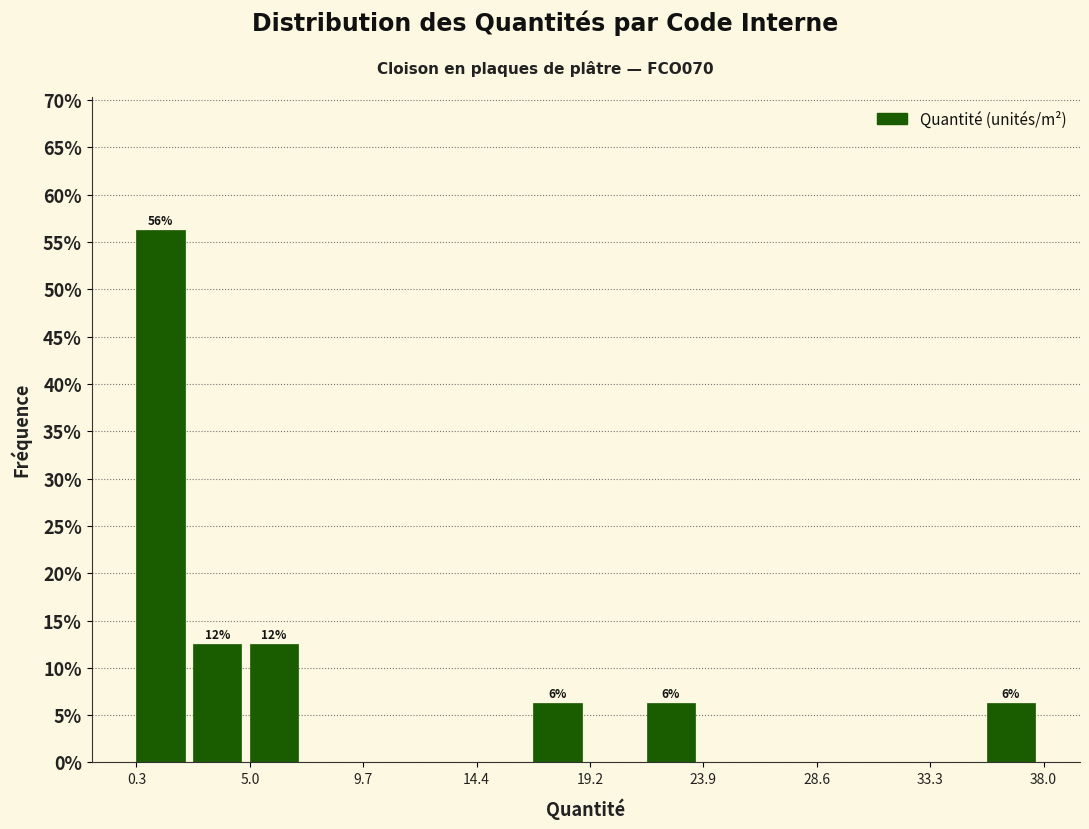

Over which range of the x-axis is the bar tallest?

0.5 to 2.5